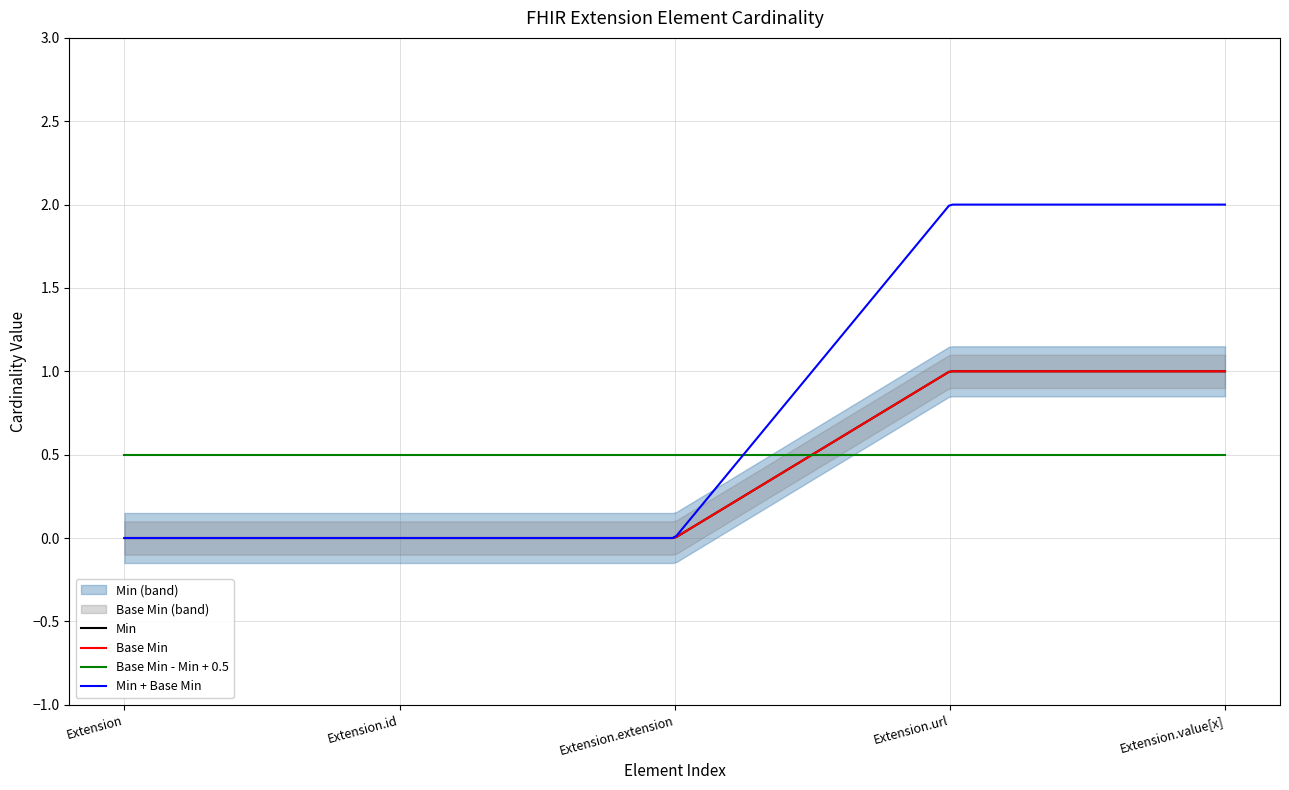

True or false: Base Min and Min intersect in this chart.

False